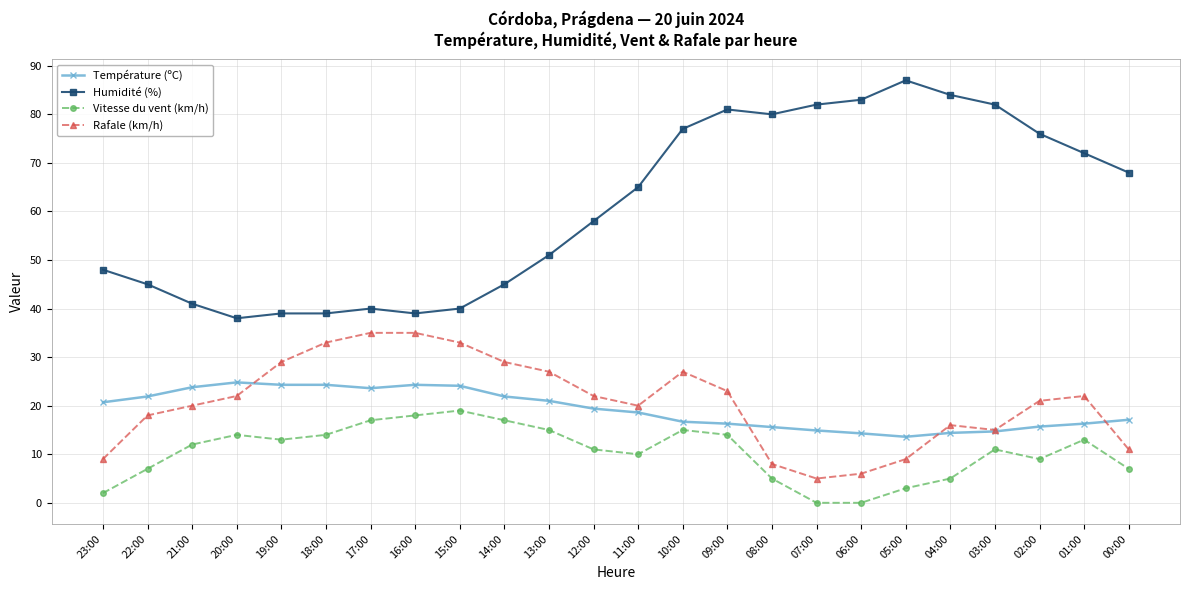

At which label is Humidité (%) closest to 62?

11:00